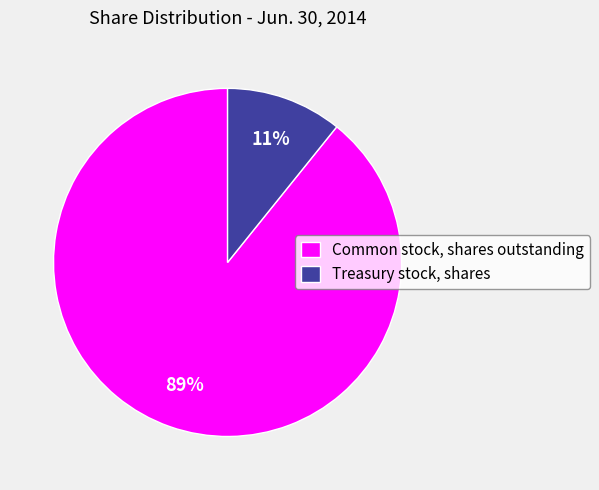

To the nearest percent, what is the difference between the largest and smallest slice percentages?

78%